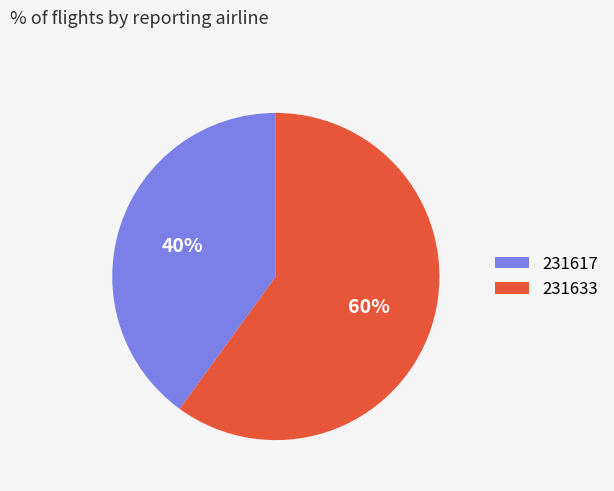

Which slice represents more than half of the pie?

231633